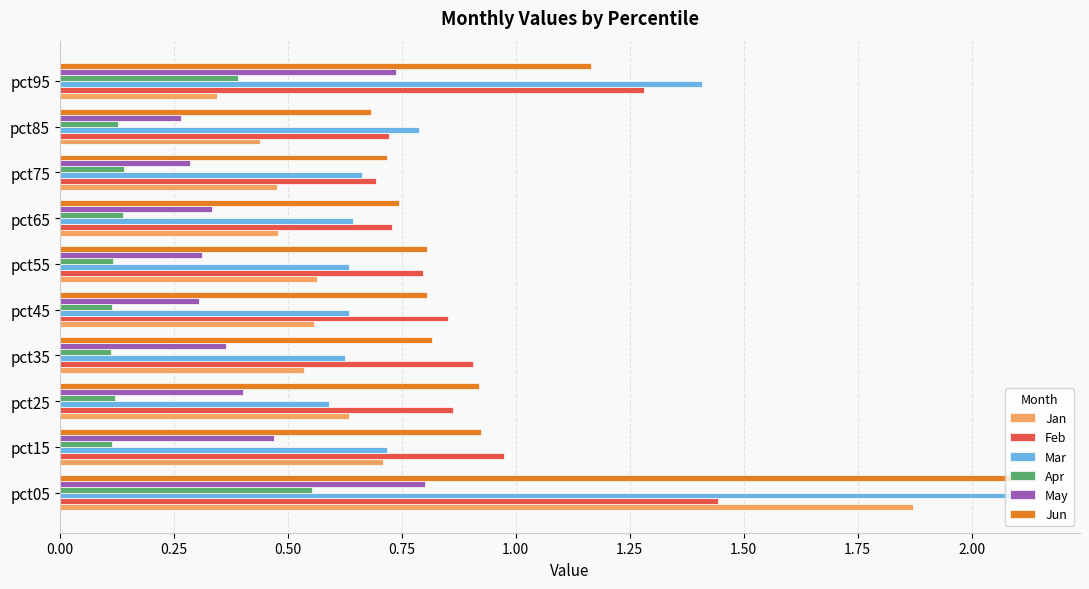

What is the sum of all May values?

4.3